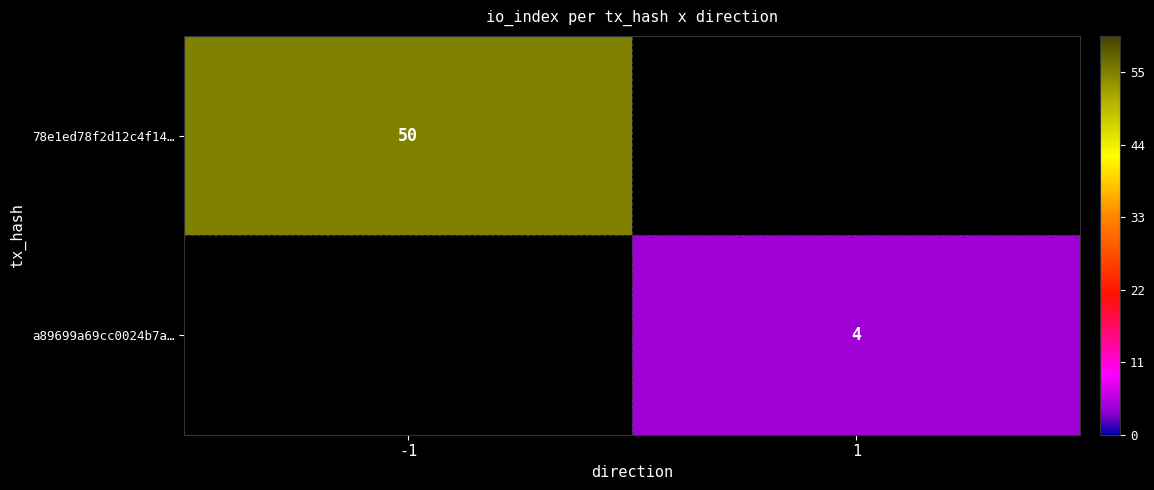

Is it true that a89699a69cc0024b7a… equals 4 at 1?

True